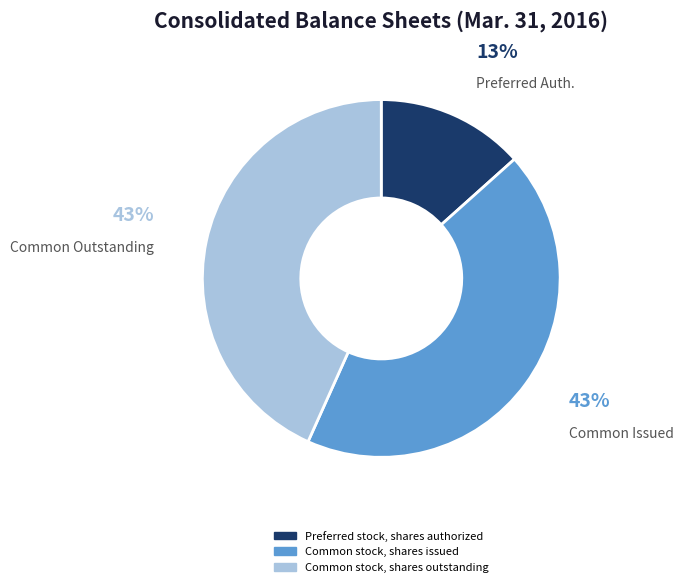

Is there a majority slice in this chart?

No